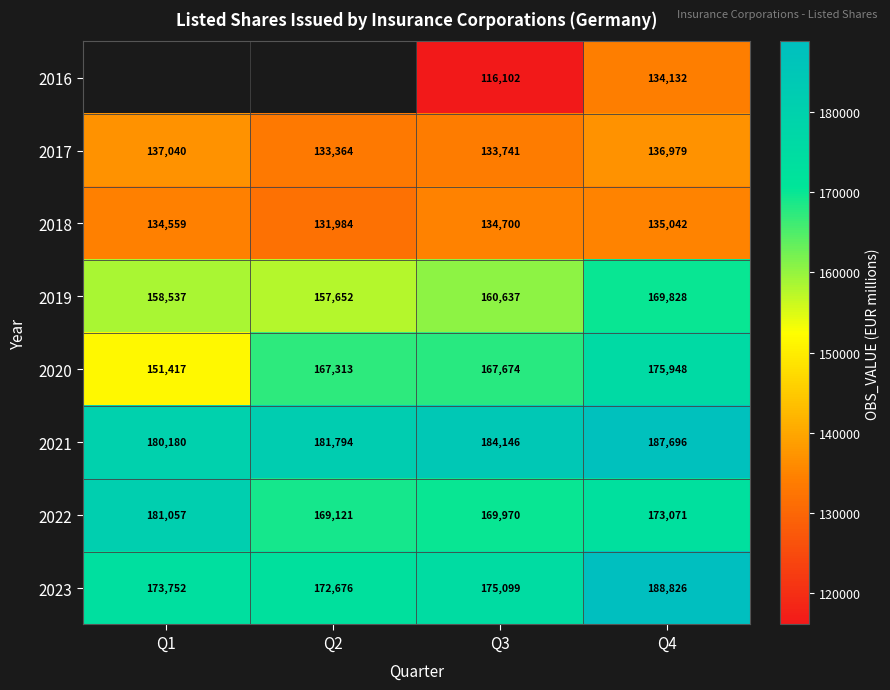

What is the difference between the maximum and minimum values in the 2017 series?

3676